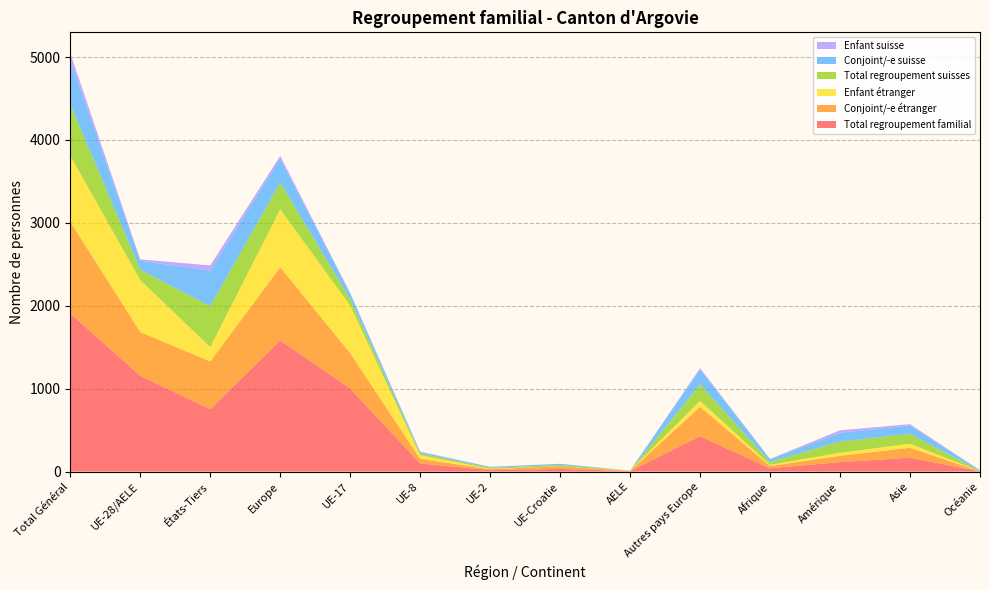

Reading right to left, what are all the values shown in this chart?

Total regroupement familial: Océanie=2	Asie=168	Amérique=114	Afrique=40	Autres pays Europe=427	AELE=6	UE-Croatie=32	UE-2=17	UE-8=99	UE-17=1002	Europe=1583	États-Tiers=751	UE-28/AELE=1156	Total Général=1907
Conjoint/-e étranger: Océanie=1	Asie=119	Amérique=77	Afrique=27	Autres pays Europe=354	AELE=3	UE-Croatie=32	UE-2=12	UE-8=55	UE-17=426	Europe=882	États-Tiers=578	UE-28/AELE=528	Total Général=1106
Enfant étranger: Océanie=1	Asie=49	Amérique=37	Afrique=13	Autres pays Europe=73	AELE=3	UE-Croatie=0	UE-2=5	UE-8=43	UE-17=575	Europe=699	États-Tiers=173	UE-28/AELE=626	Total Général=799
Total regroupement suisses: Océanie=6	Asie=118	Amérique=135	Afrique=36	Autres pays Europe=197	AELE=0	UE-Croatie=15	UE-2=12	UE-8=22	UE-17=76	Europe=322	États-Tiers=492	UE-28/AELE=125	Total Général=617
Conjoint/-e suisse: Océanie=6	Asie=103	Amérique=105	Afrique=34	Autres pays Europe=181	AELE=0	UE-Croatie=15	UE-2=10	UE-8=17	UE-17=67	Europe=290	États-Tiers=429	UE-28/AELE=109	Total Général=538
Enfant suisse: Océanie=0	Asie=15	Amérique=30	Afrique=2	Autres pays Europe=16	AELE=0	UE-Croatie=0	UE-2=2	UE-8=5	UE-17=9	Europe=32	États-Tiers=63	UE-28/AELE=16	Total Général=79